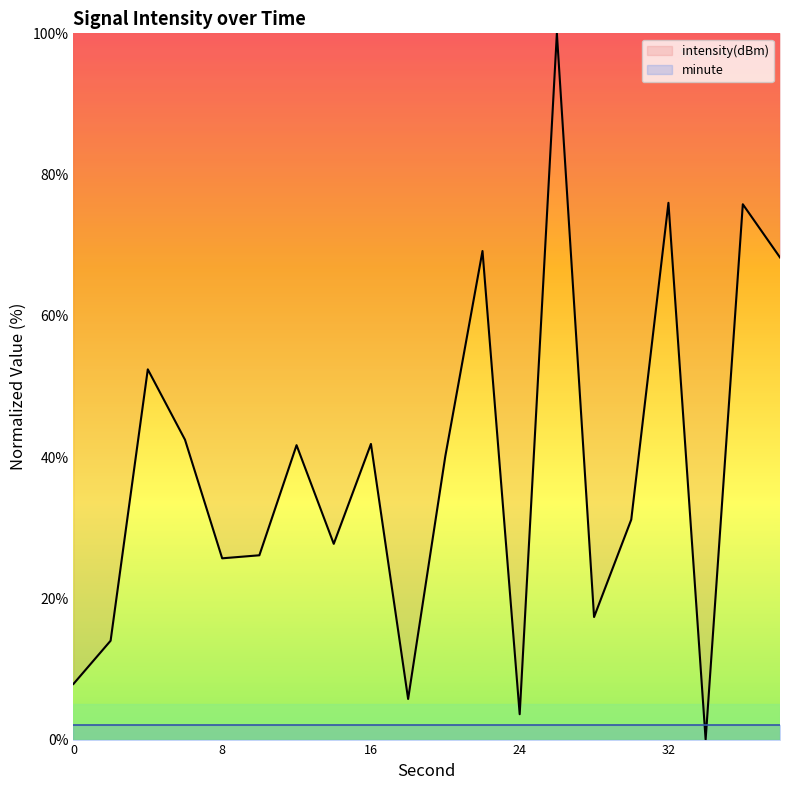

List the series in order of their peak value, lowest first.

minute, intensity(dBm)